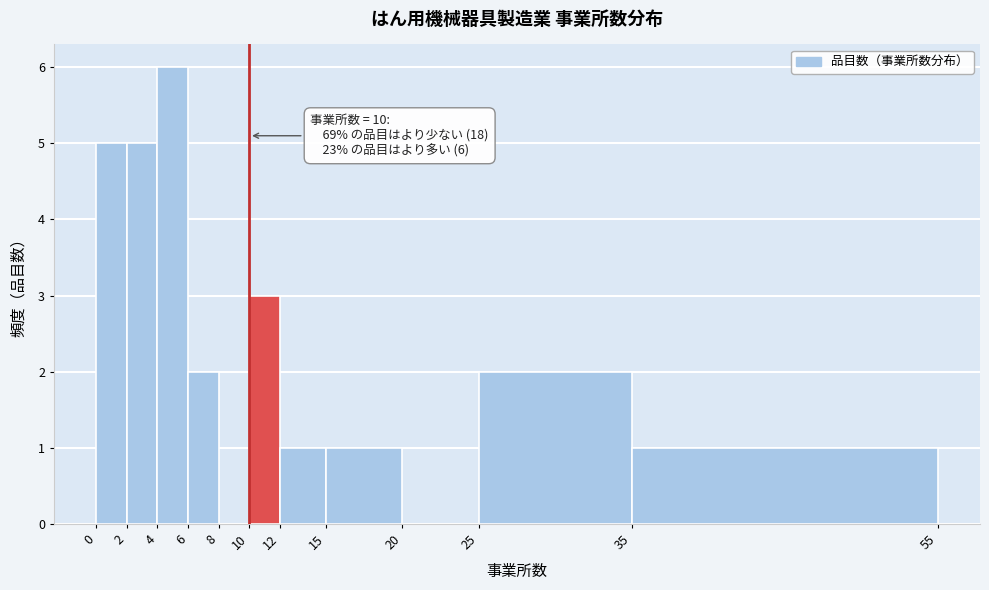

Which range on the x-axis has the tallest bar?

4 to 6